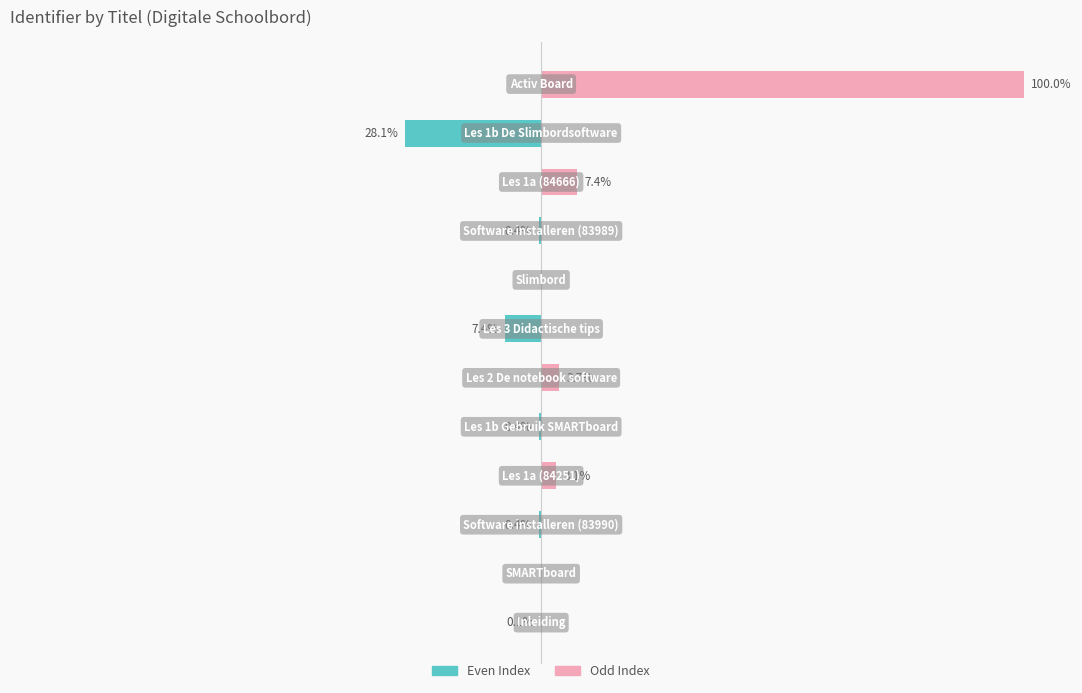

Rank the series by their average value, from highest to lowest.

Odd Index, Even Index